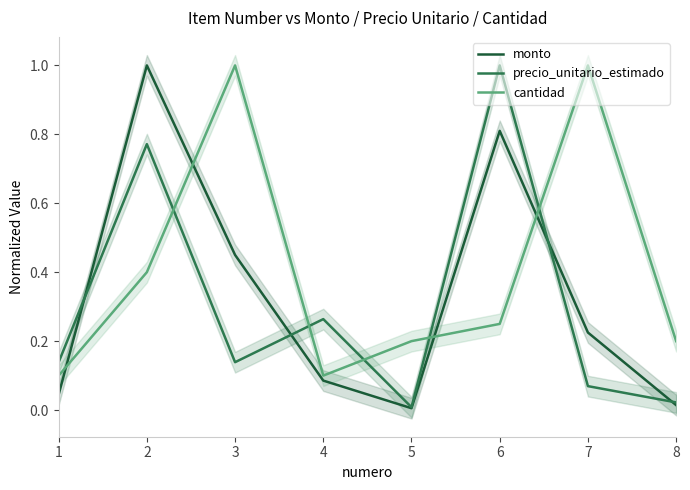

How many lines are shown in the chart?

3